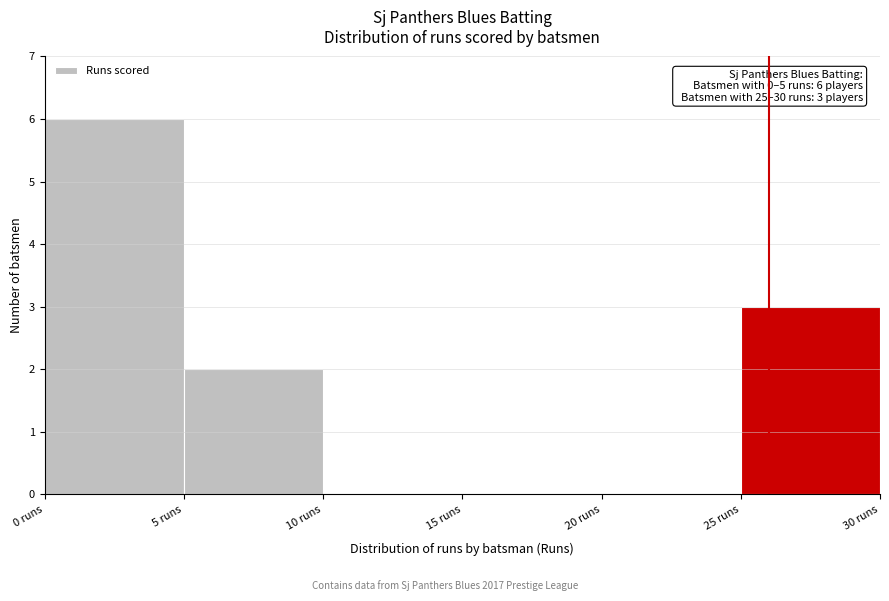

Which range on the x-axis has the tallest bar?

0 to 5